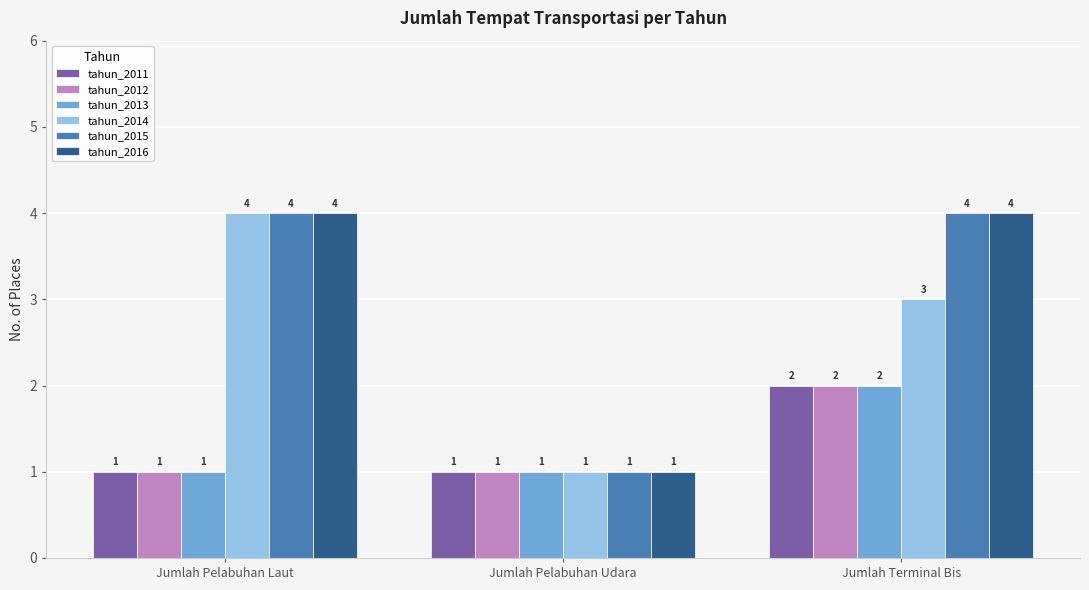

What is the value of the tahun_2014 bar at the 2nd from the left?

1